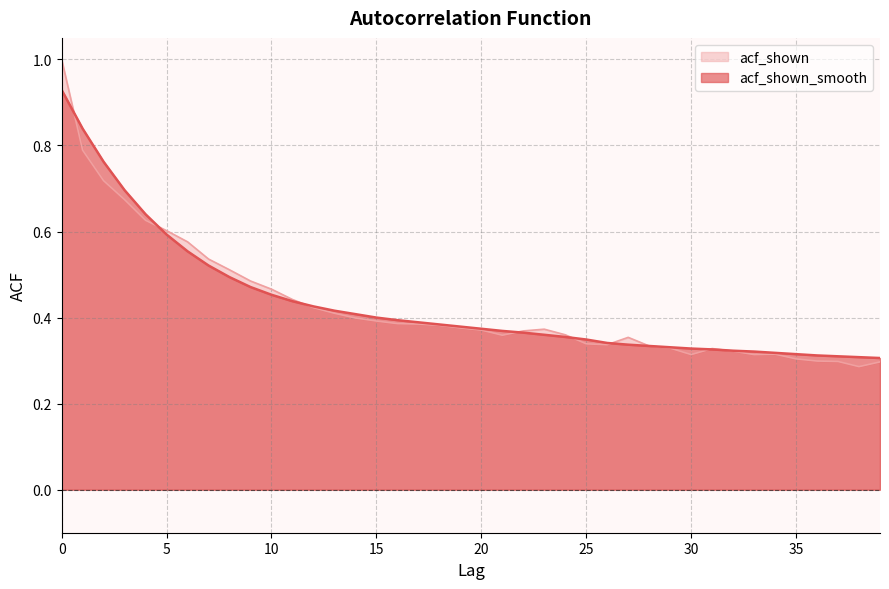

Rank the series by their average value, from highest to lowest.

acf_shown_smooth, acf_shown